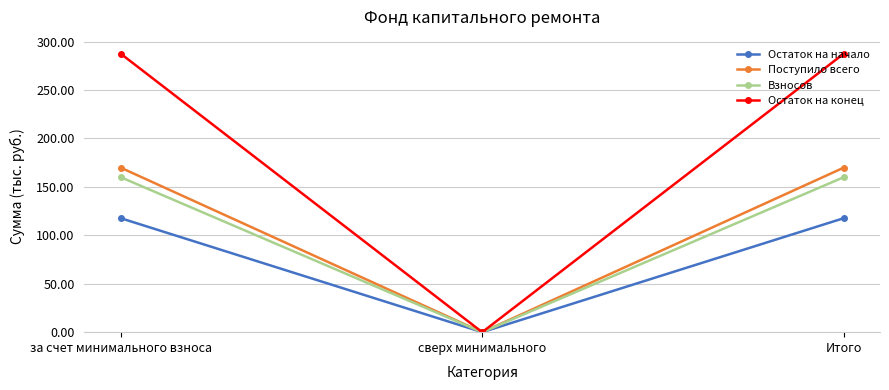

Reading right to left, what are all the values shown in this chart?

Остаток на начало: Итого=117.7	сверх минимального=0.0	за счет минимального взноса=117.7
Поступило всего: Итого=169.9	сверх минимального=0.0	за счет минимального взноса=169.9
Взносов: Итого=160.0	сверх минимального=0.0	за счет минимального взноса=160.0
Остаток на конец: Итого=287.6	сверх минимального=0.0	за счет минимального взноса=287.6